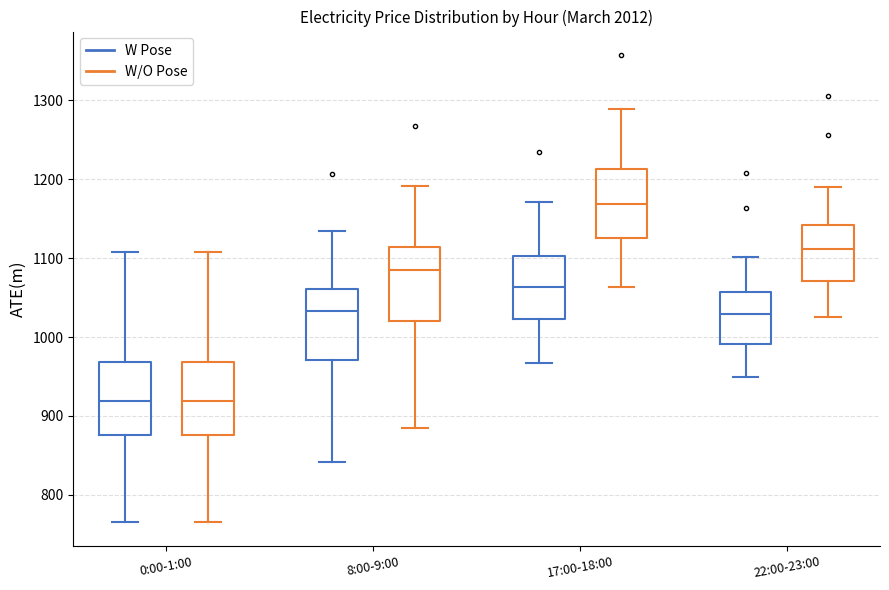

Which box's median line is the highest?

17:00-18:00 (W/O Pose)